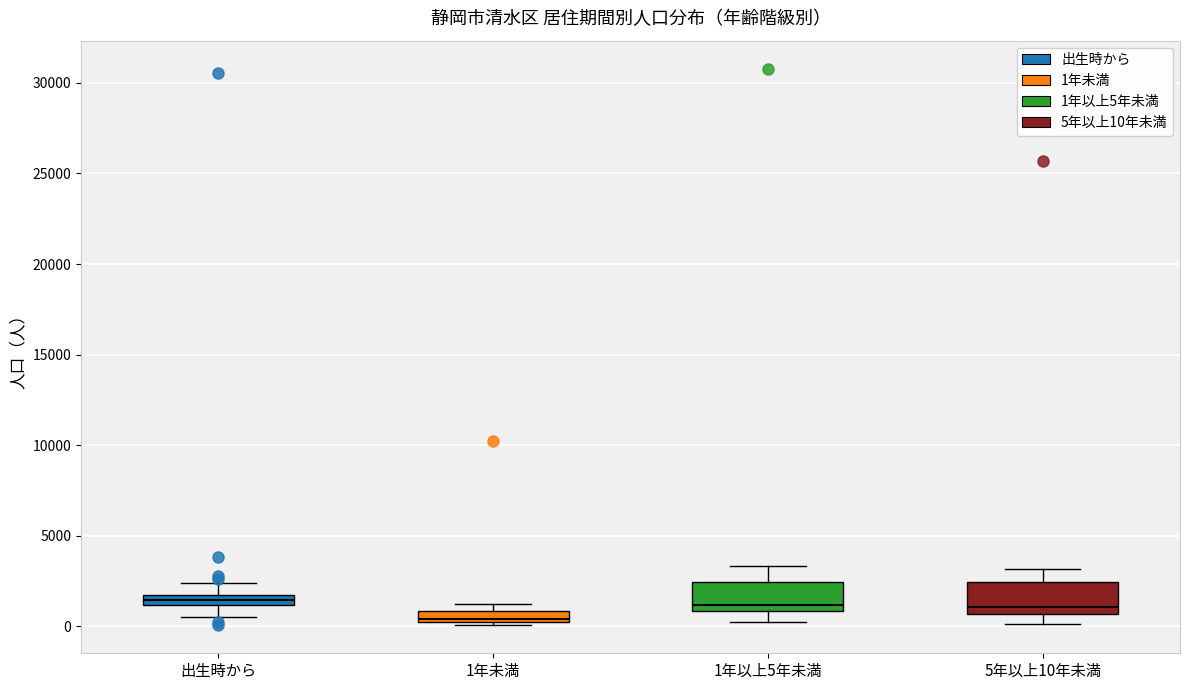

Where is the lower edge of the box for 1年未満 on the y-axis? The values are not printed on the chart, so give them approximately, as read against the axis.

500